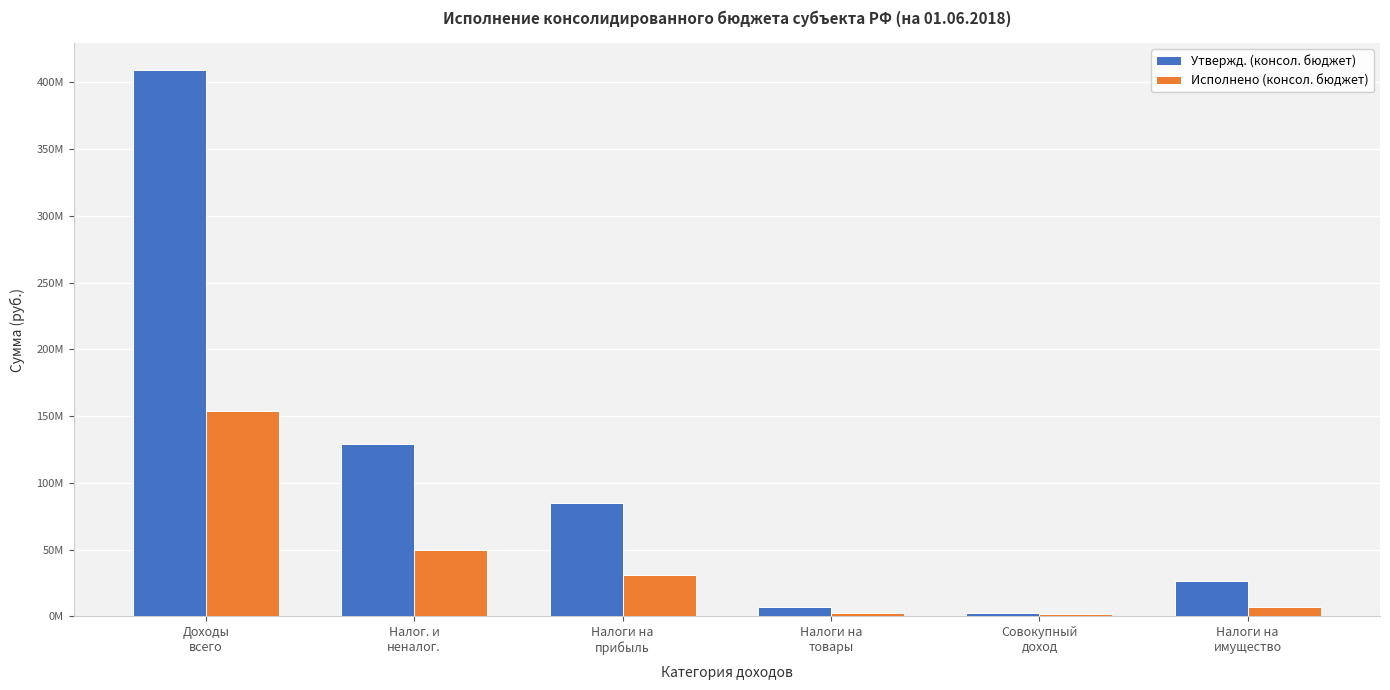

What is the difference between the maximum and minimum values in the Утвержд. (консол. бюджет) series?

406688383.6